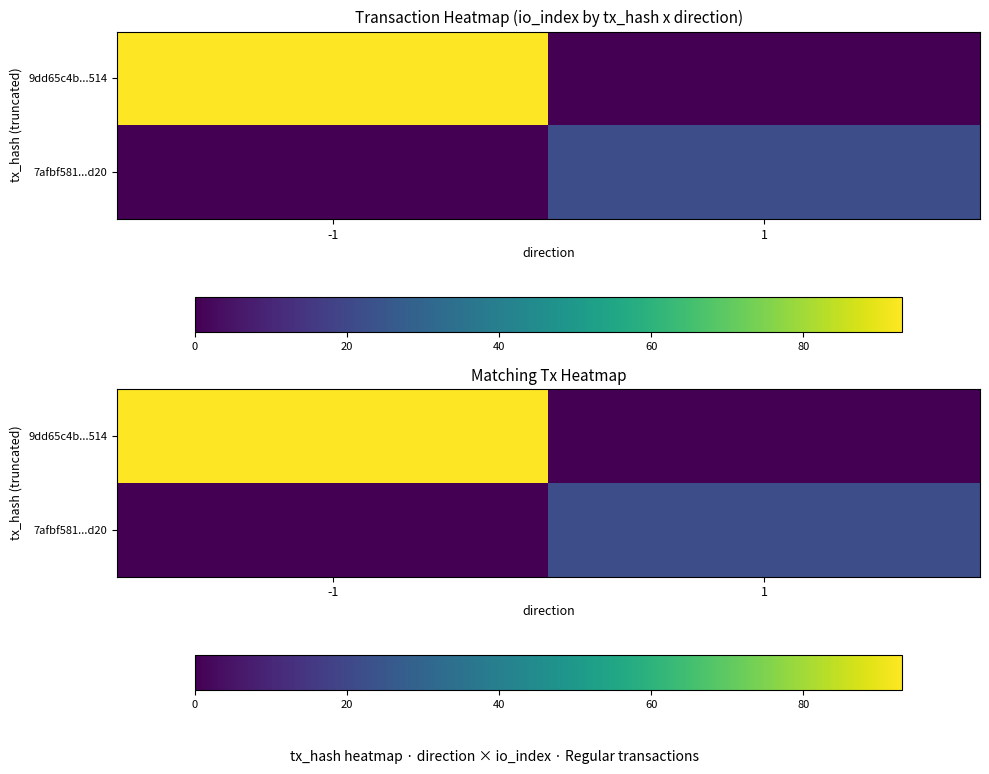

How many 7afbf581...d20 values are between 0 and 22?

2